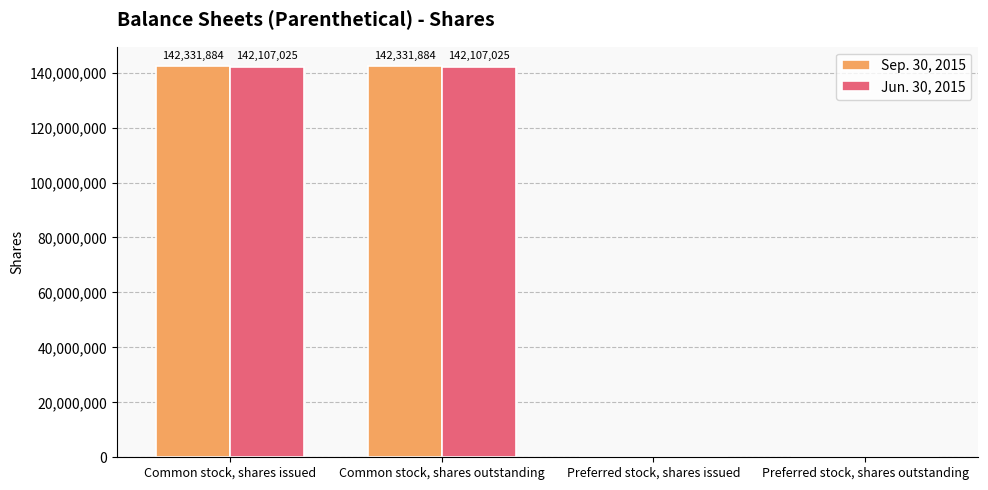

Which series has the largest total across all categories?

Sep. 30, 2015